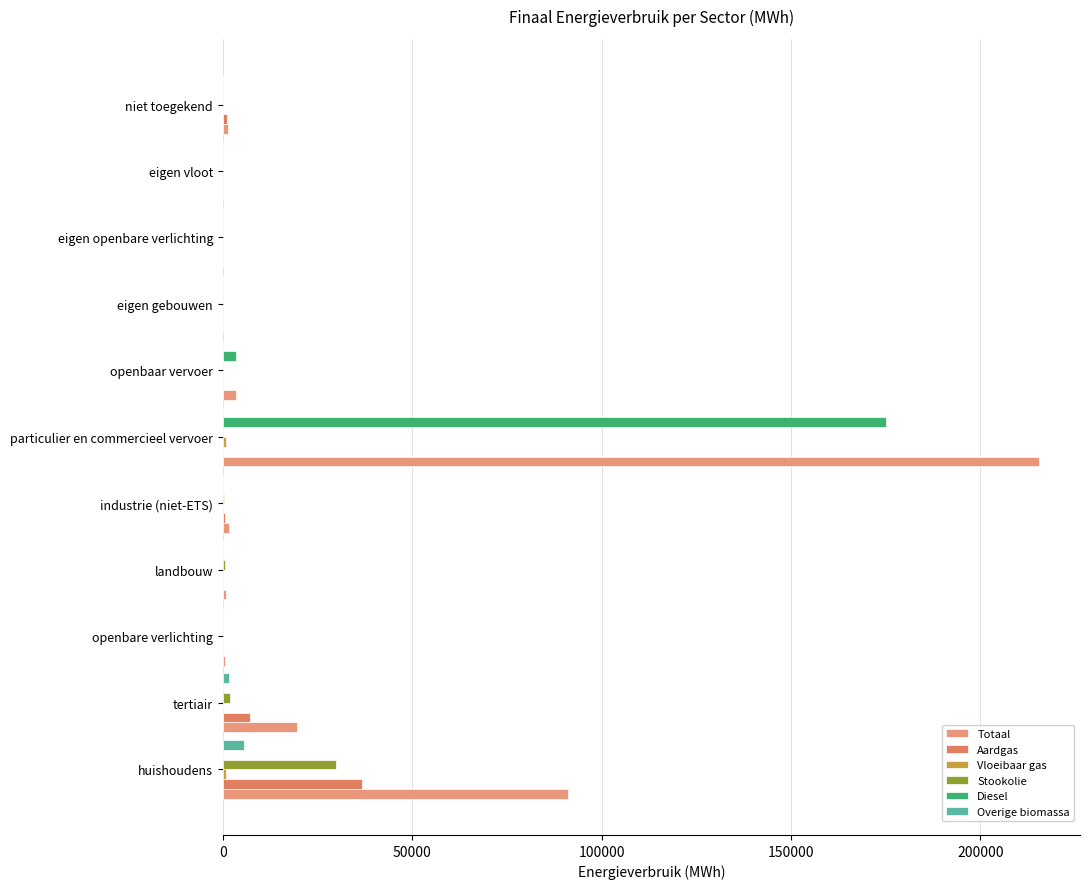

How many data points does each series have?

11